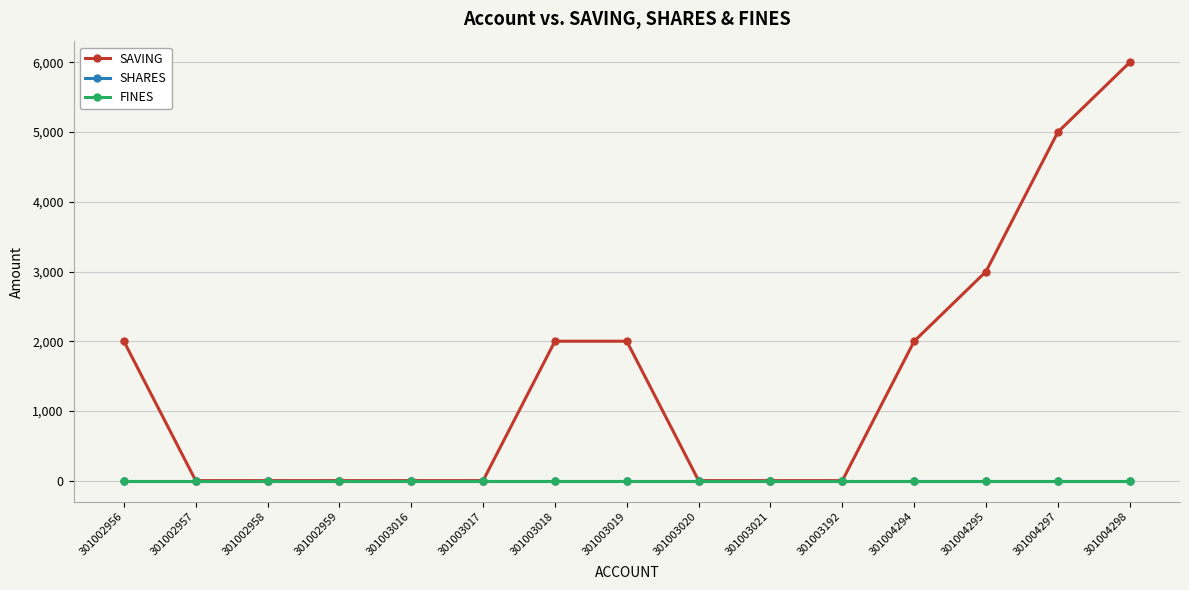

How many lines are shown in the chart?

3